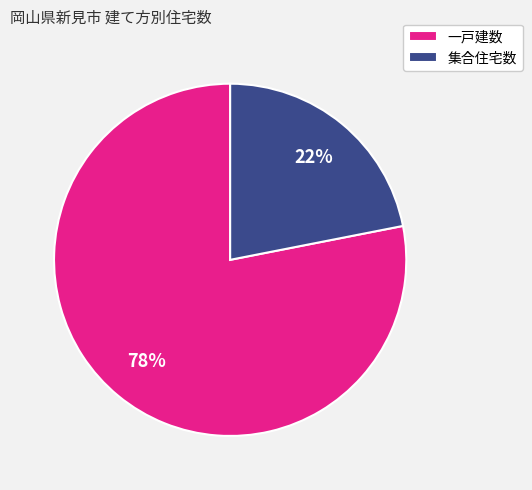

Do 一戸建数 and 集合住宅数 together represent more than half of the pie?

Yes